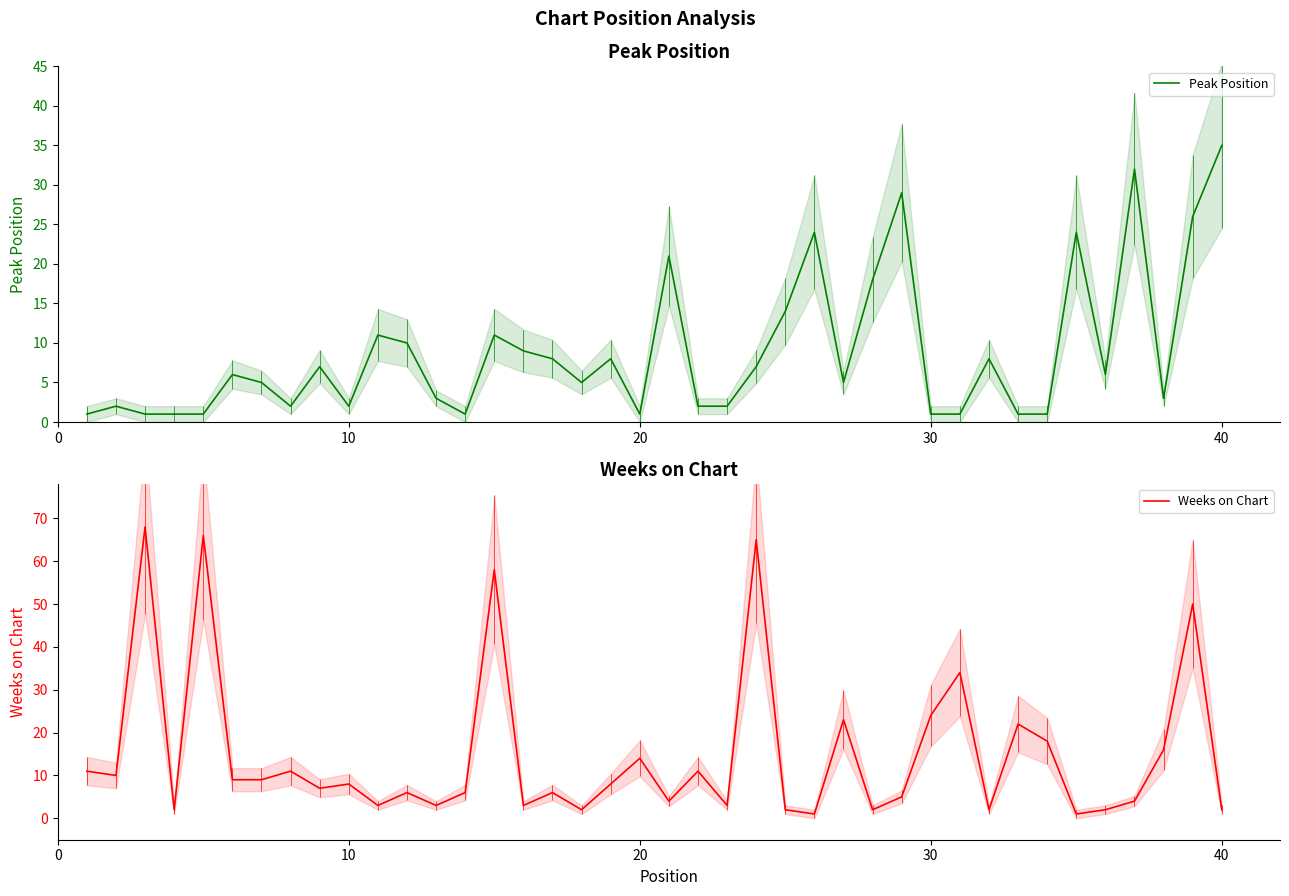

Which category has the highest value in the Peak Position series?

40